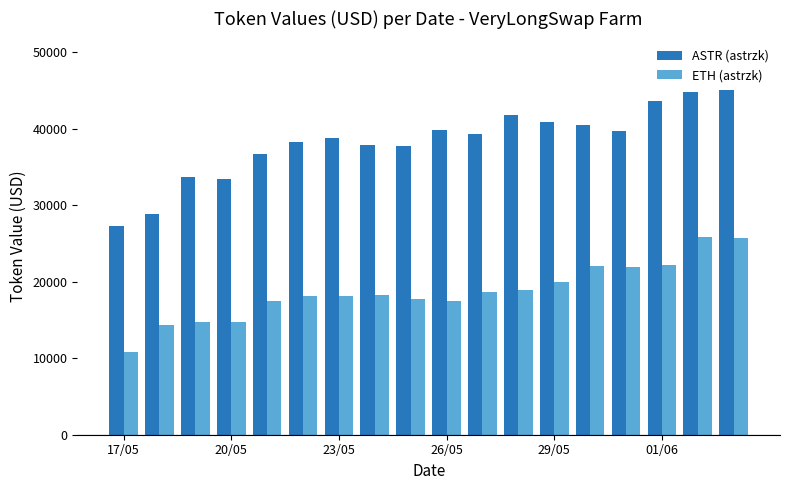

Which series has the largest total across all categories?

ASTR (astrzk)